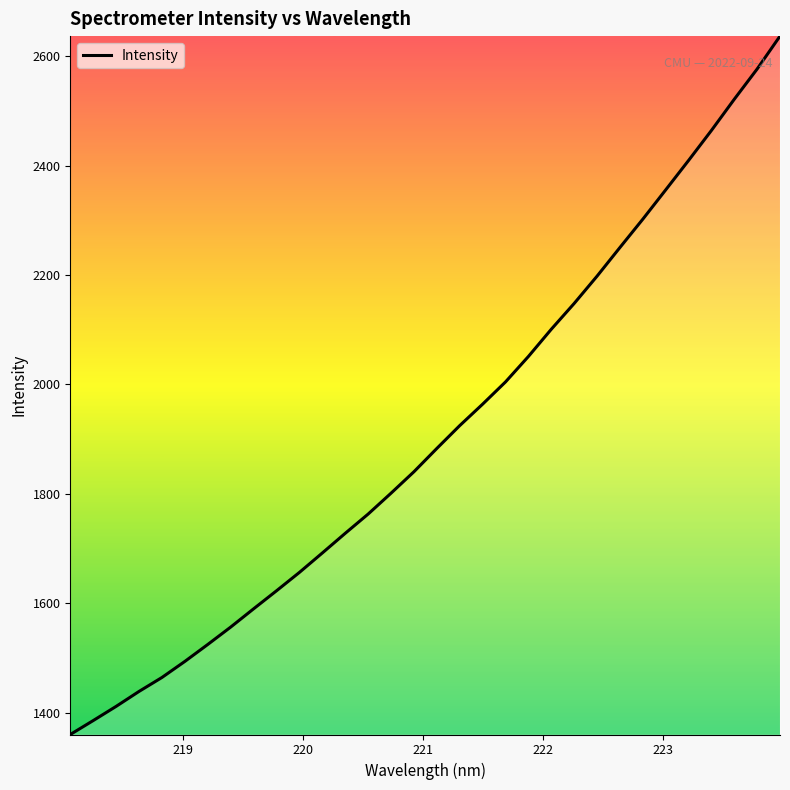

What is the greatest value displayed?

2636.9